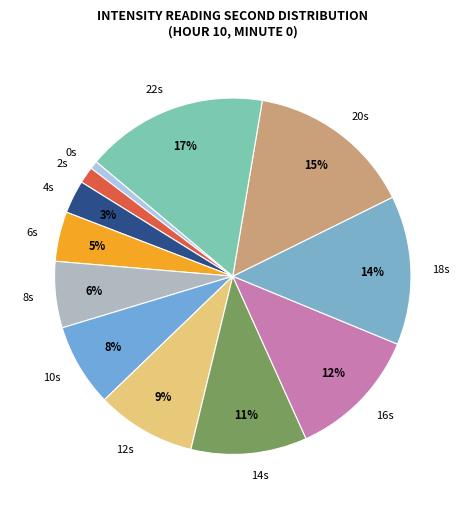

To the nearest percent, what is the combined percentage of 4s and 10s?

11%